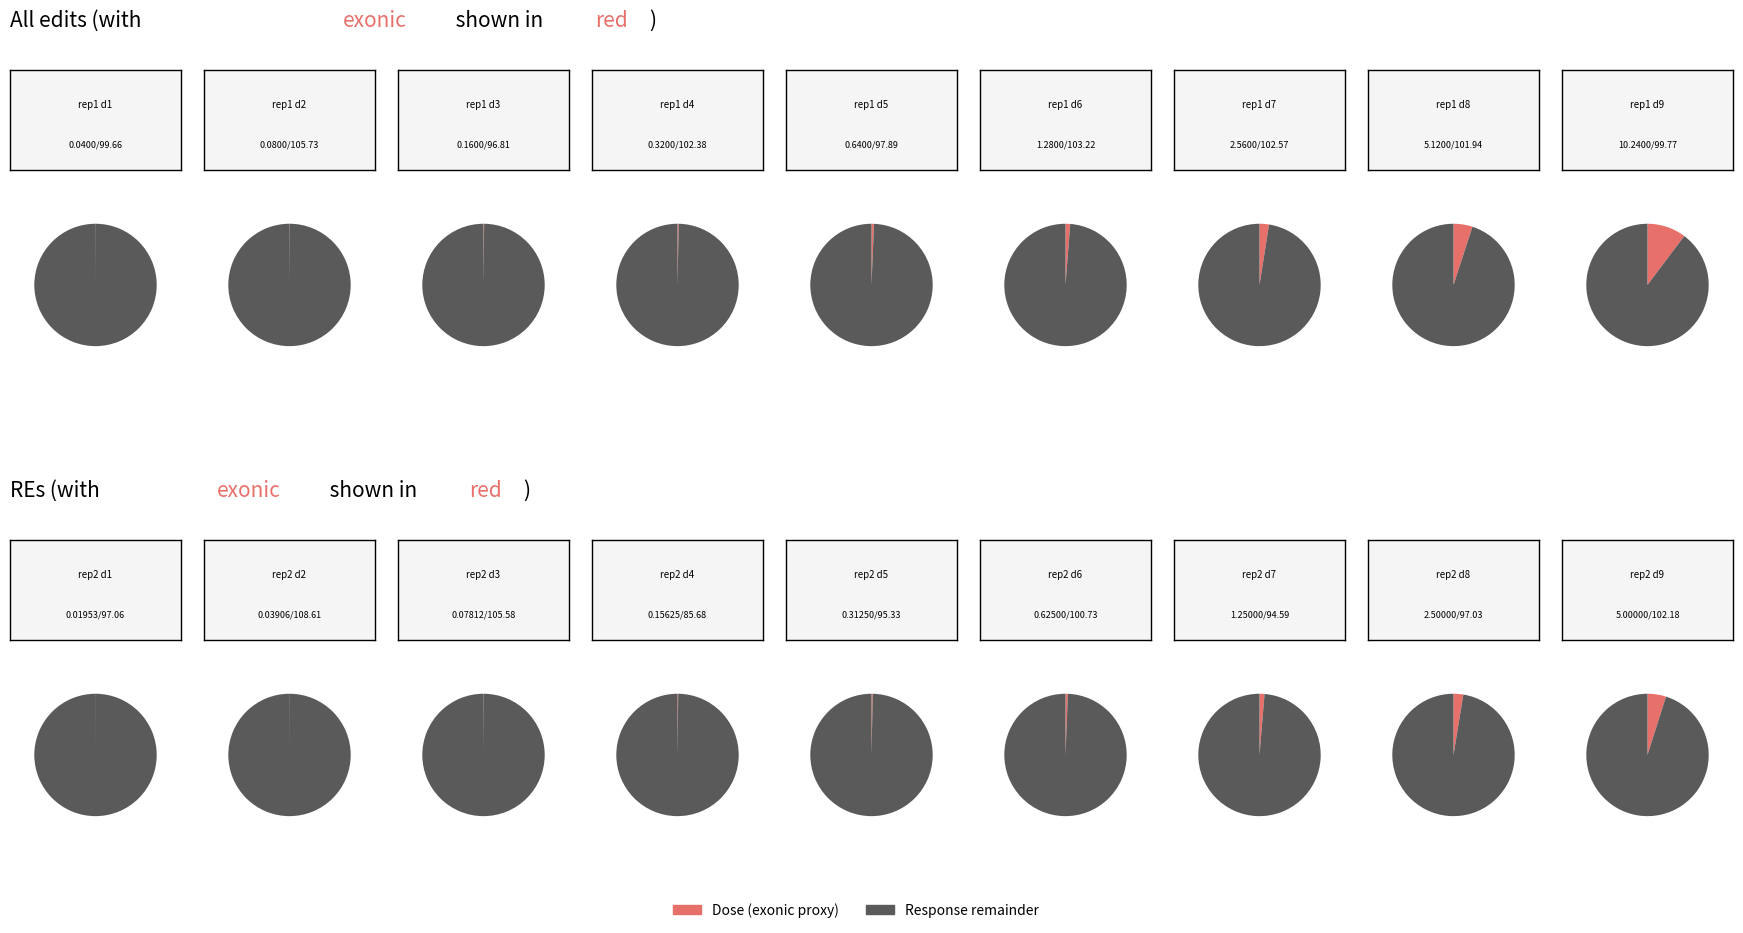

What percentage is NOT represented by 4?

96.9%